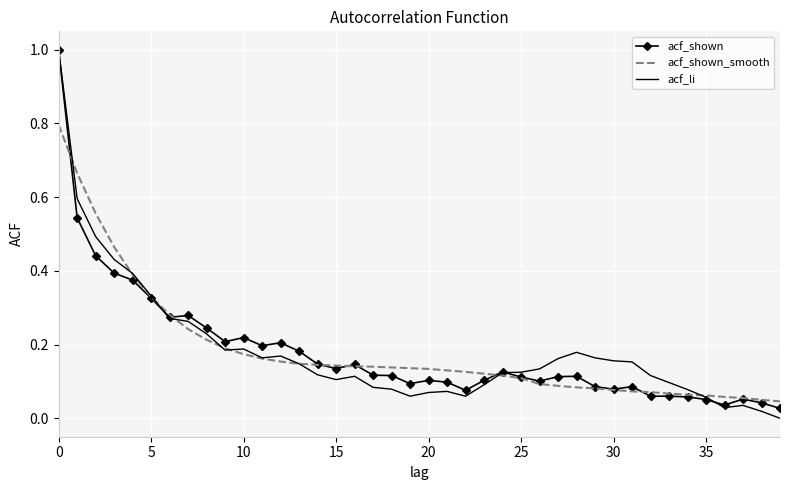

Which series has the widest spread of values?

acf_li